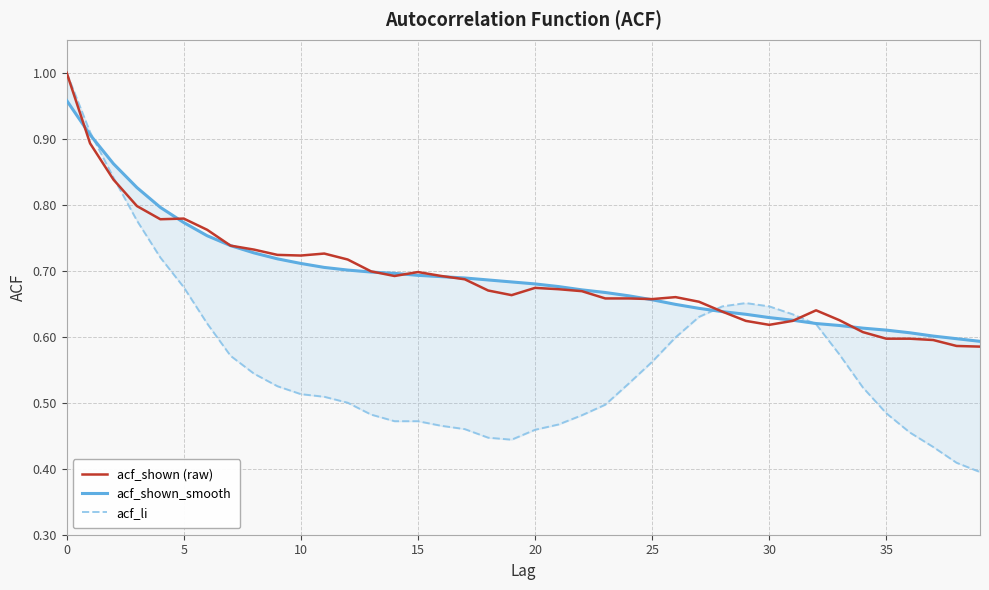

What is the maximum value for acf_shown (raw)?

1.0